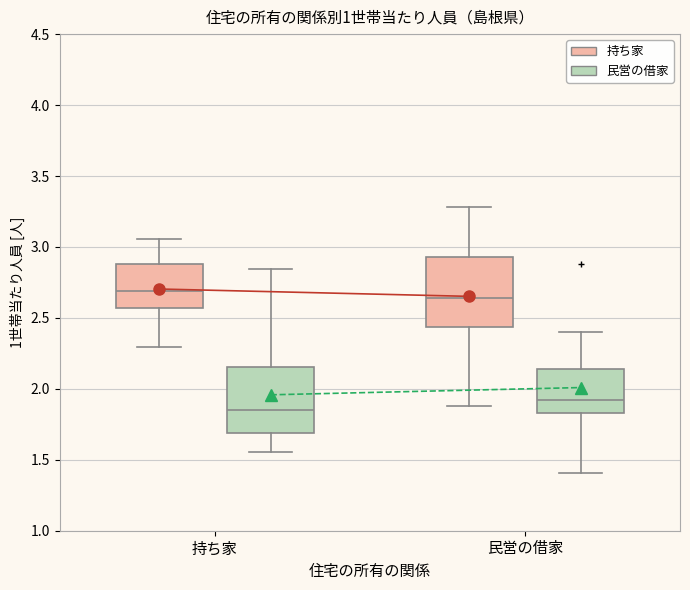

Reading left to right, transcribe this box plot: for each box, give where its median line is, the range the box spans, and where its two whiskers end, as read against the y-axis. The values are not printed on the chart, so give them approximately, as read against the axis.

持ち家 (持ち家): median 2.70, box 2.55 to 2.90, whiskers 2.30 to 3.05
持ち家 (民営の借家): median 1.85, box 1.70 to 2.15, whiskers 1.55 to 2.85
民営の借家 (持ち家): median 2.65, box 2.45 to 2.95, whiskers 1.90 to 3.30
民営の借家 (民営の借家): median 1.90, box 1.85 to 2.15, whiskers 1.40 to 2.40